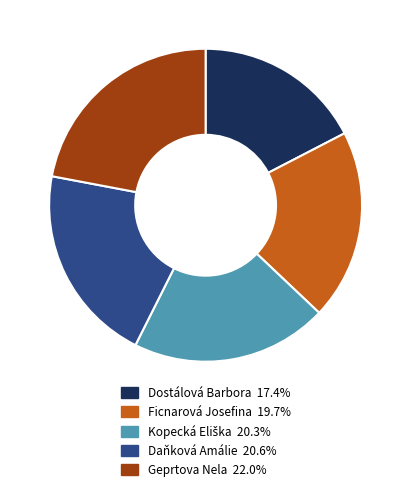

Do Dostálová Barbora and Geprtova Nela together represent more than half of the pie?

No